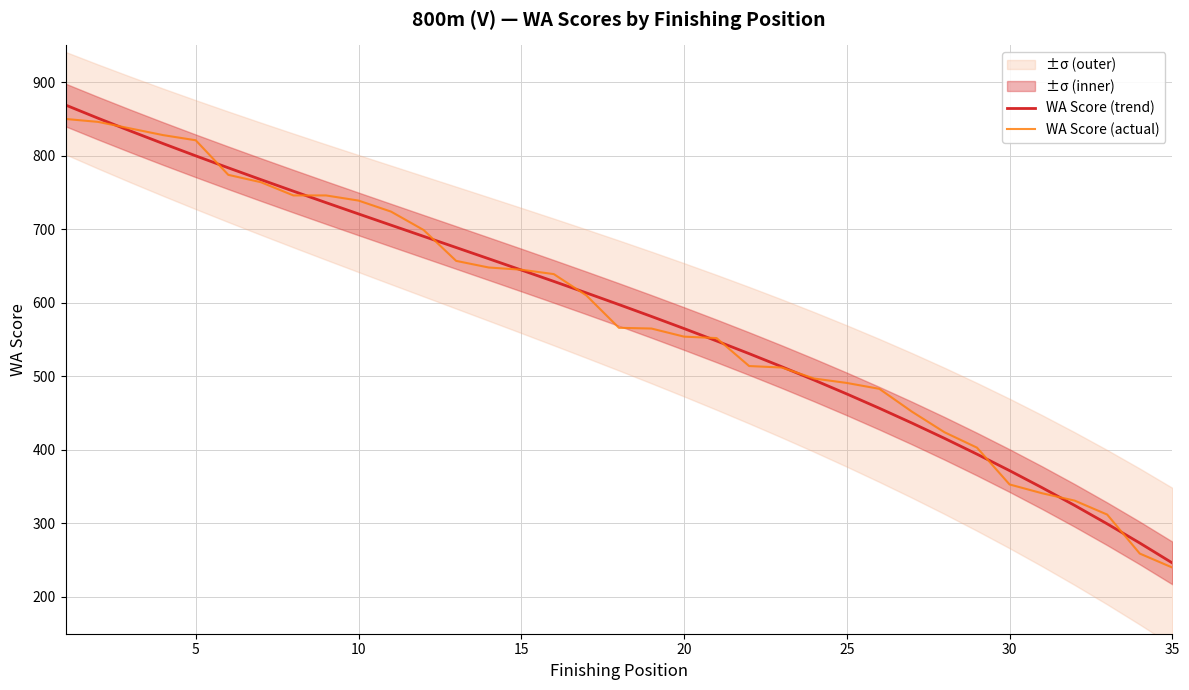

True or false: WA Score (actual) has more than 2 points higher than both neighbors.

False